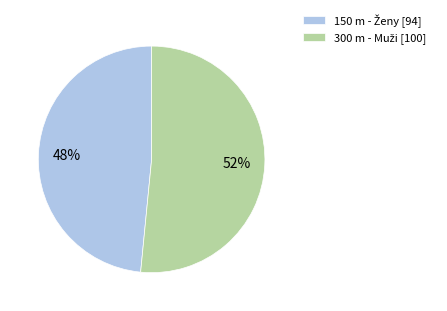

How many segments does this pie chart have?

2